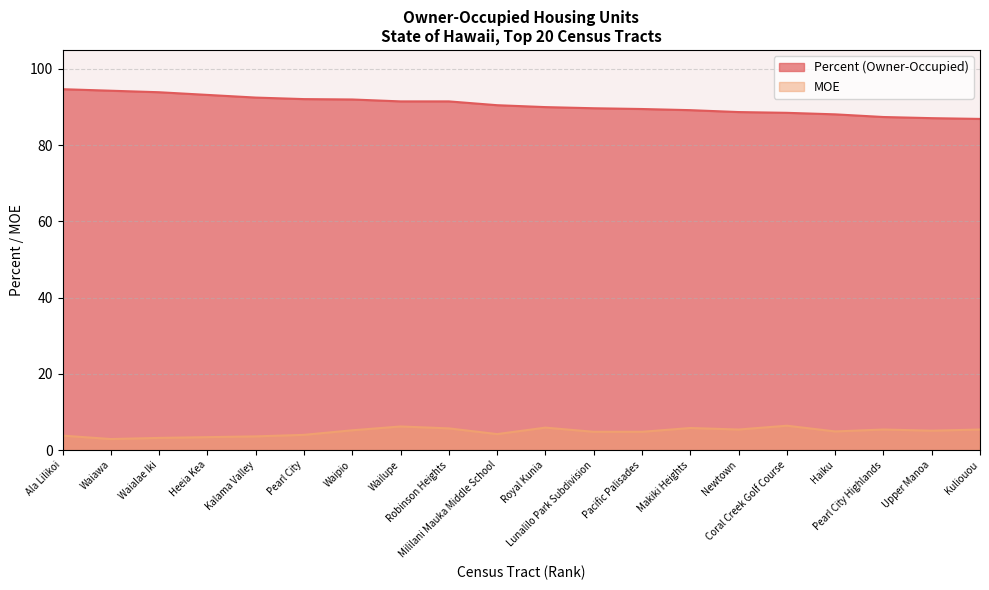

Is it true that Percent (Owner-Occupied) equals 151.5 at Robinson Heights?

False